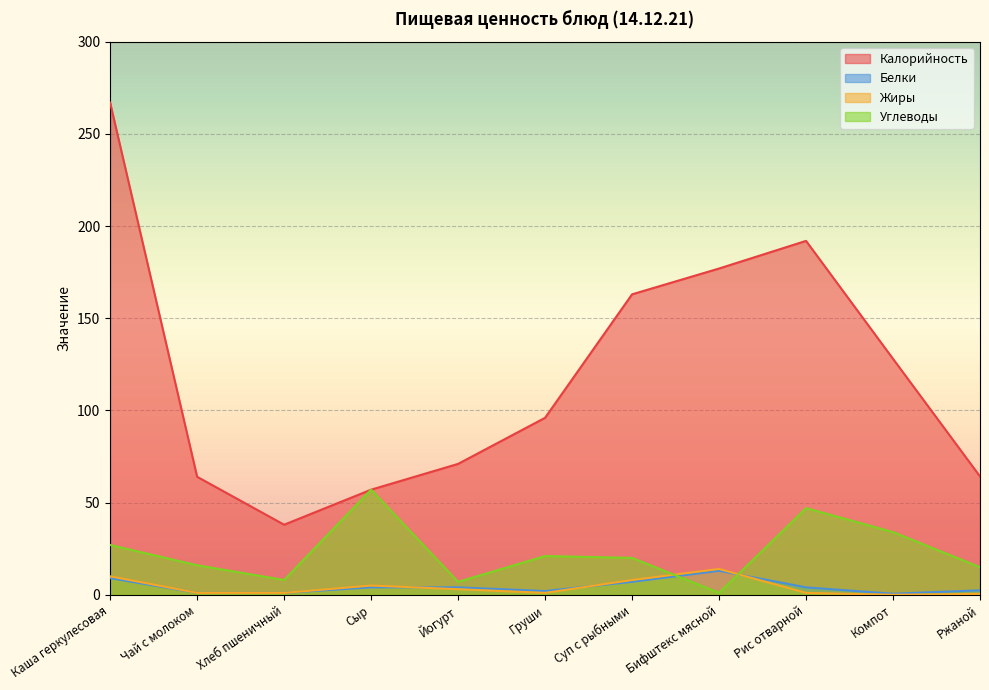

Reading left to right, transcribe all the data shown in this chart.

Калорийность: Каша геркулесовая=267.0	Чай с молоком=64.0	Хлеб пшеничный=38.0	Сыр=57.0	Йогурт=71.0	Груши=96.0	Суп с рыбными=163.0	Бифштекс мясной=177.0	Рис отварной=192.0	Компот=128.0	Ржаной=64.2
Белки: Каша геркулесовая=9.0	Чай с молоком=1.0	Хлеб пшеничный=1.0	Сыр=4.0	Йогурт=4.0	Груши=2.0	Суп с рыбными=7.0	Бифштекс мясной=13.0	Рис отварной=4.0	Компот=0.5	Ржаной=2.4
Жиры: Каша геркулесовая=10.0	Чай с молоком=1.0	Хлеб пшеничный=1.0	Сыр=5.0	Йогурт=3.0	Груши=1.0	Суп с рыбными=8.0	Бифштекс мясной=14.0	Рис отварной=1.0	Компот=0.0	Ржаной=0.5
Углеводы: Каша геркулесовая=27.0	Чай с молоком=16.0	Хлеб пшеничный=8.0	Сыр=57.0	Йогурт=7.0	Груши=21.0	Суп с рыбными=20.0	Бифштекс мясной=1.0	Рис отварной=47.0	Компот=34.0	Ржаной=14.9